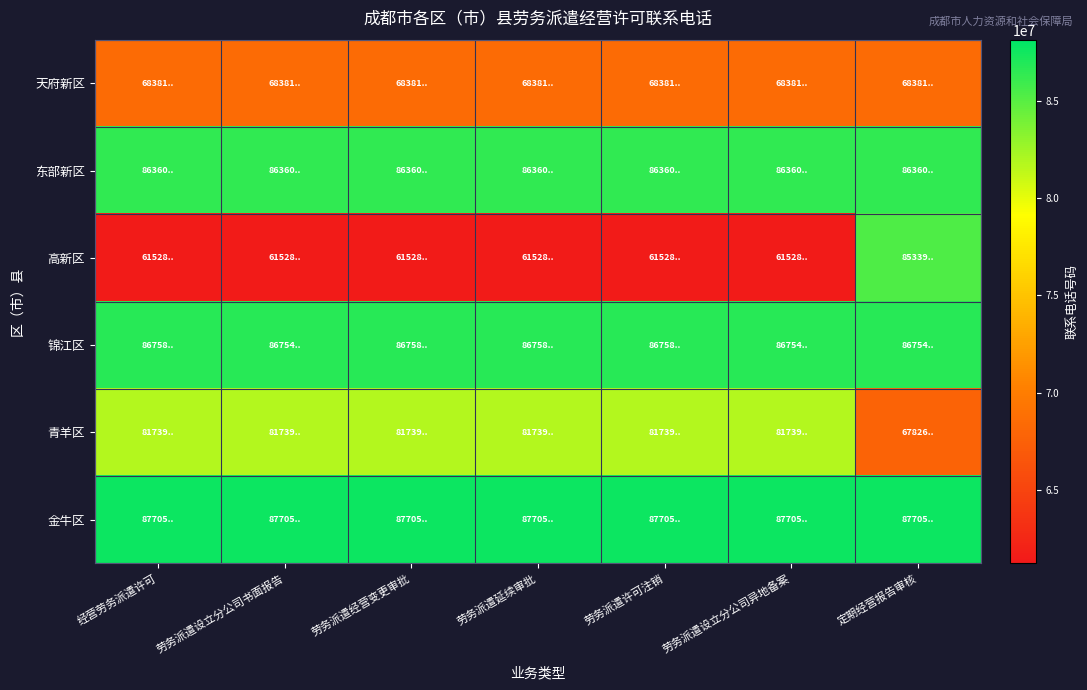

List the series in order of their peak value, highest first.

金牛区, 锦江区, 东部新区, 高新区, 青羊区, 天府新区